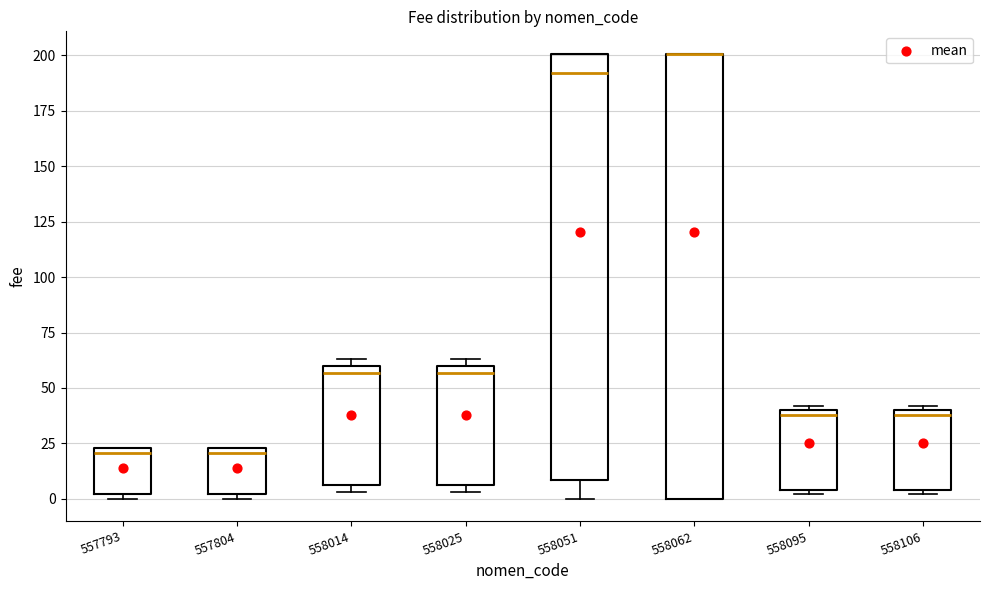

Reading left to right, read every box against the y-axis: the position of its median line, the range the box covers, and the ends of its whiskers. The values are not printed on the chart, so give them approximately, as read against the axis.

557793: median 20, box 0 to 25, whiskers 0 (just below the box's lower edge) to 25
557804: median 20, box 0 to 25, whiskers 0 (just below the box's lower edge) to 25
558014: median 55, box 5 to 60, whiskers 5 (just below the box's lower edge) to 65
558025: median 55, box 5 to 60, whiskers 5 (just below the box's lower edge) to 65
558051: median 190, box 10 to 200, whiskers 0 to 200
558062: median 200 (drawn on the box's upper edge), box 0 to 200, whiskers 0 to 200
558095: median 40 (just below the box's upper edge), box 5 to 40, whiskers 0 to 40 (just above the box's upper edge)
558106: median 40 (just below the box's upper edge), box 5 to 40, whiskers 0 to 40 (just above the box's upper edge)